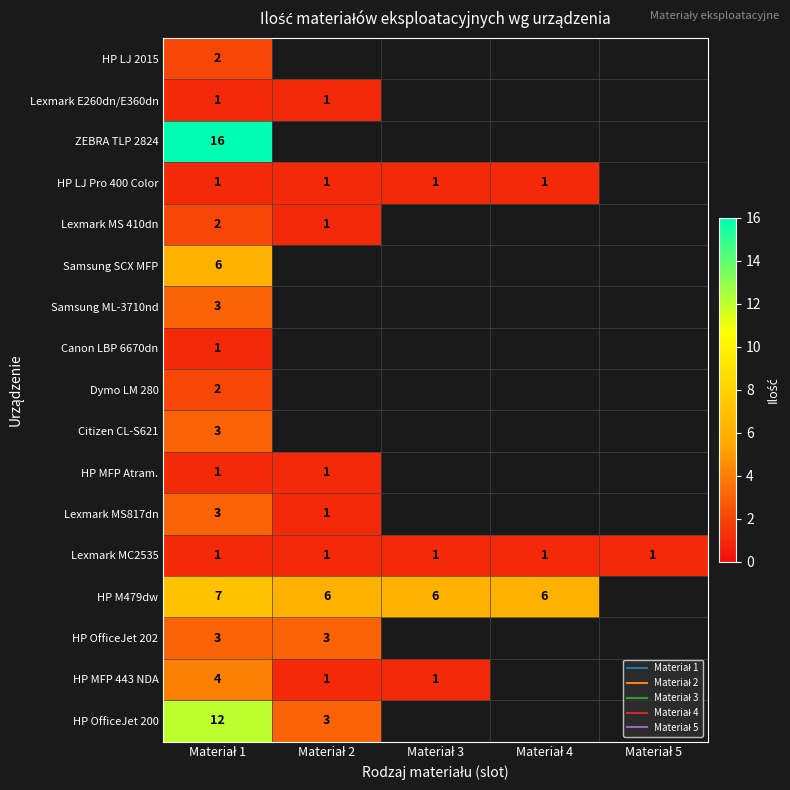

Which label corresponds to the largest value in the chart?

Materiał 1